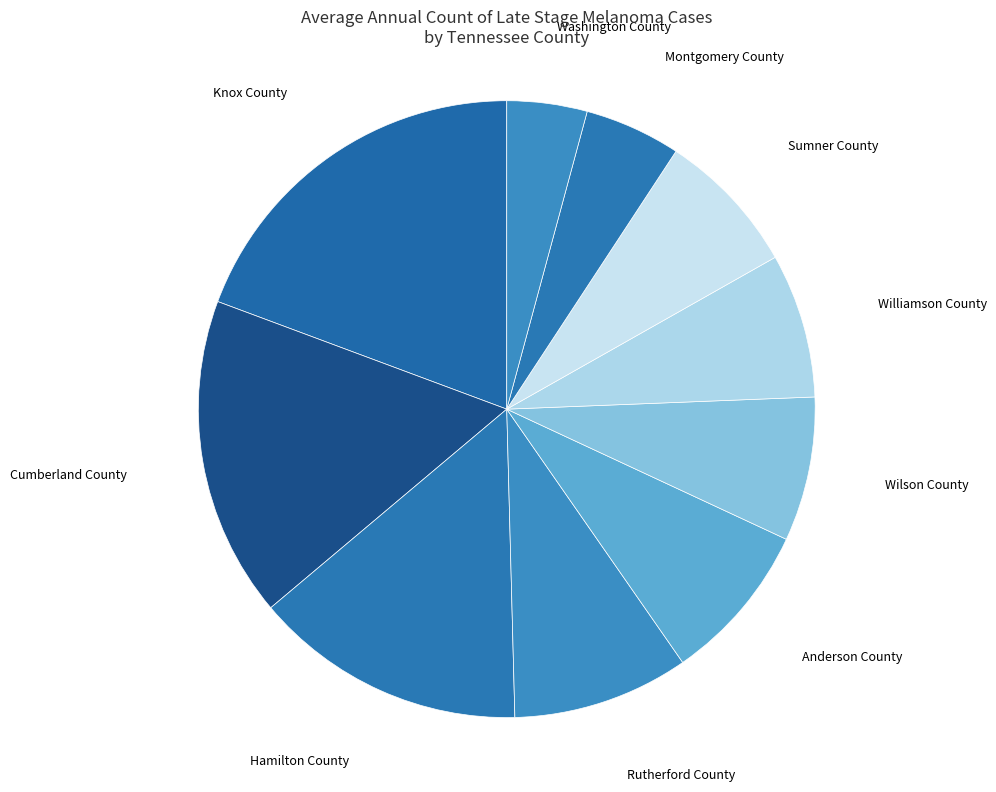

Is there a majority slice in this chart?

No